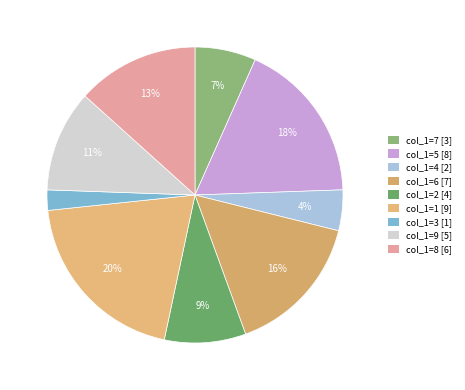

What is the largest slice in the pie chart?

col_1=1